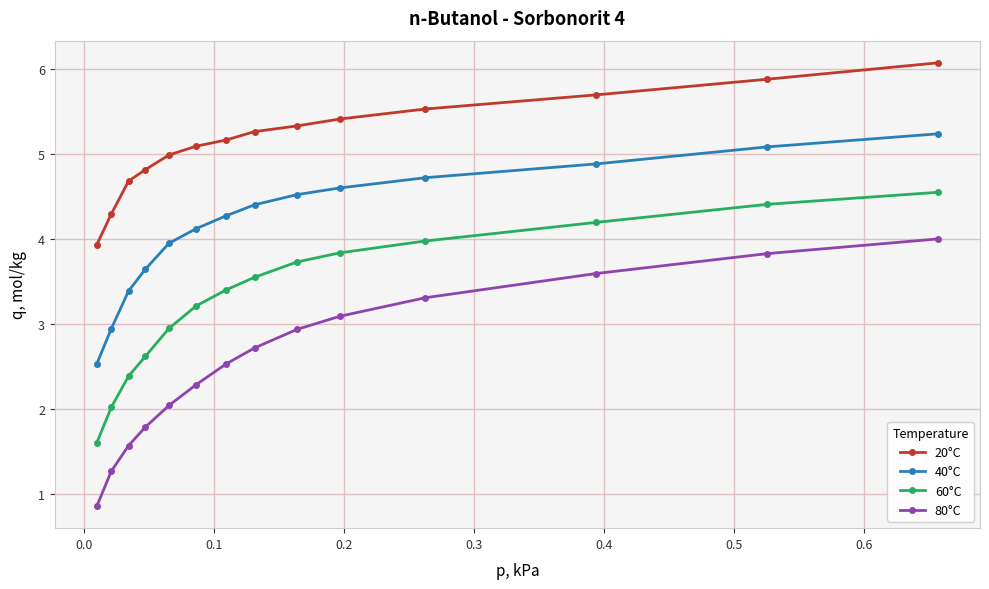

What is the average value of the 80°C series?

2.6